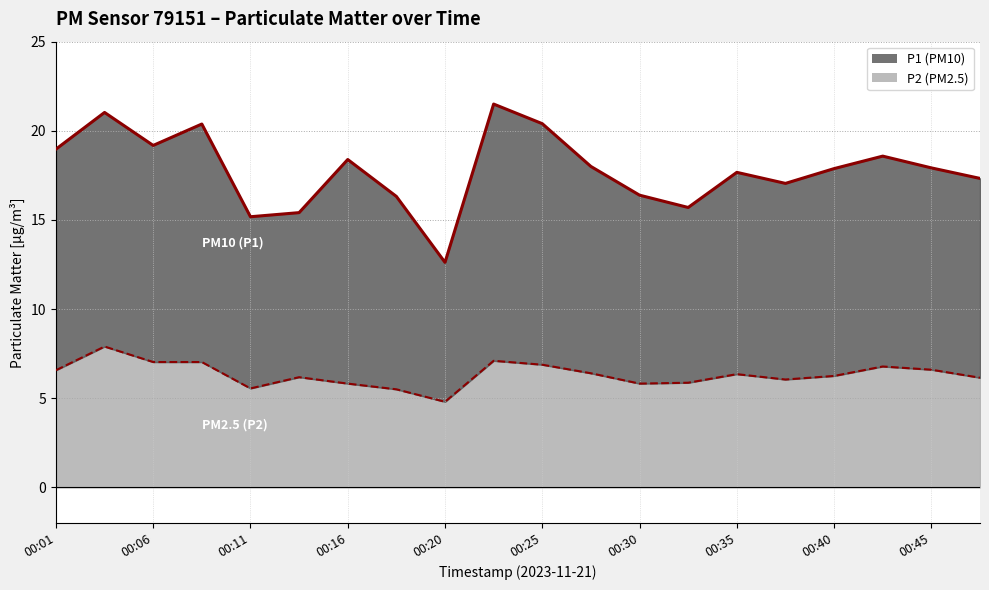

Is the value of P2 at 00:37 greater than the value of P1 at 00:42?

No